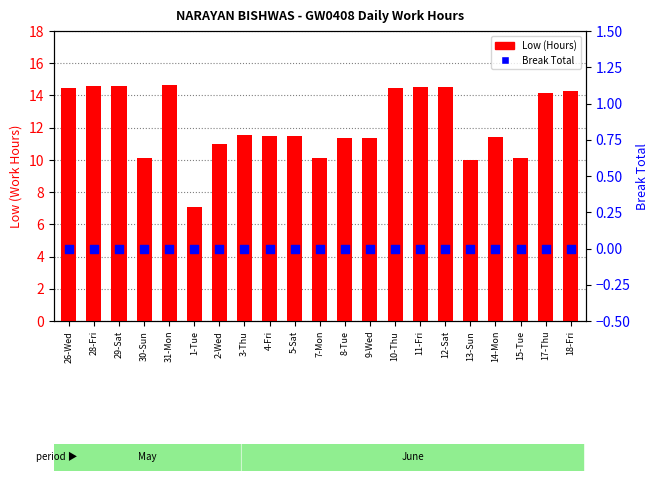

What is the total value across all series at 29-Sat?

14.6